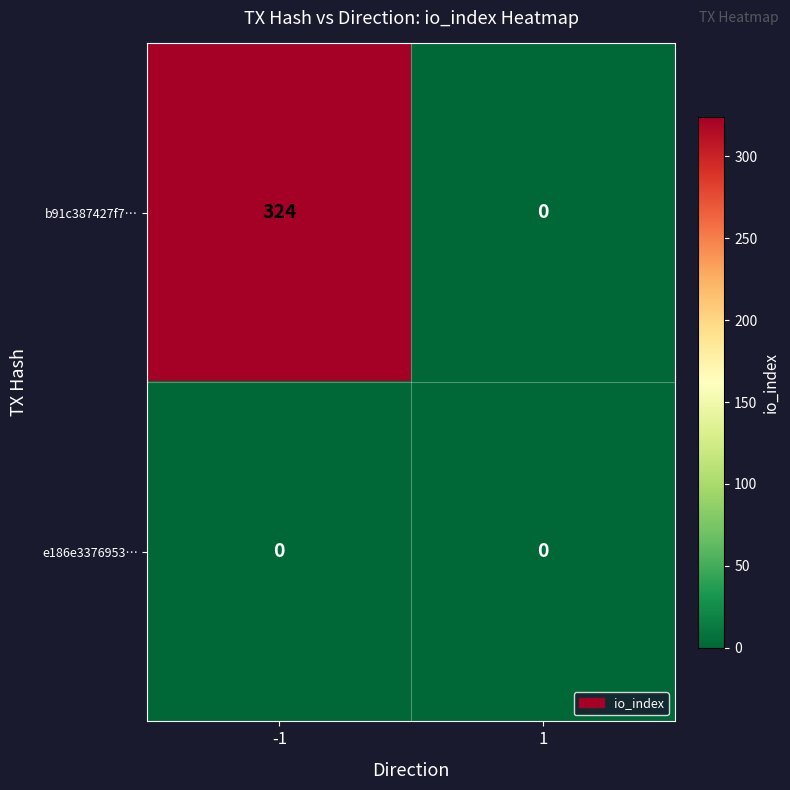

The value of e186e3376953… at -1 is 0. True or false?

True